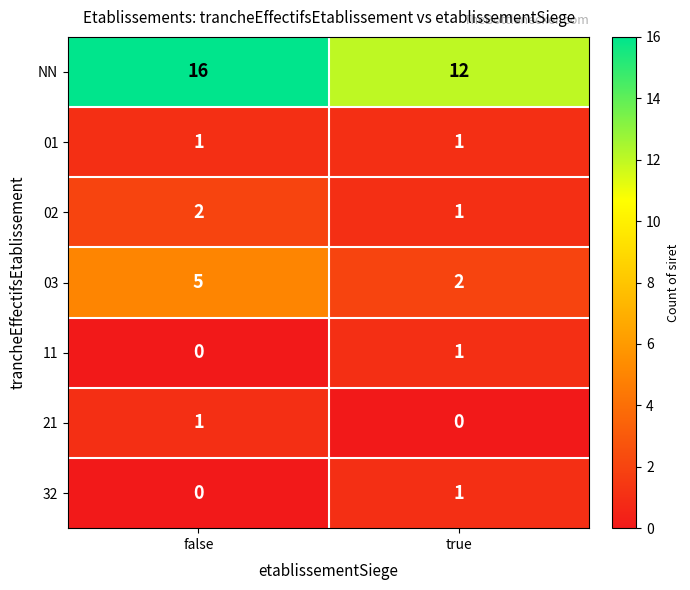

What is the sum of the NN values at false and true?

28